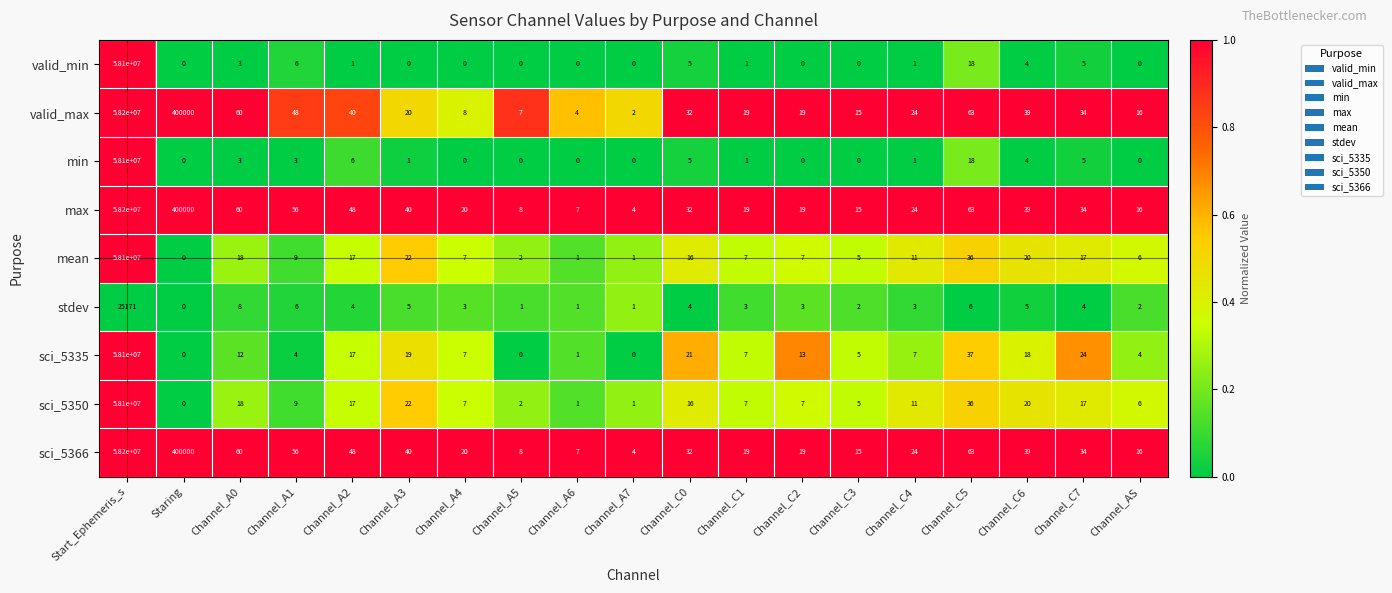

The value of stdev at Channel_C0 is 4. True or false?

True